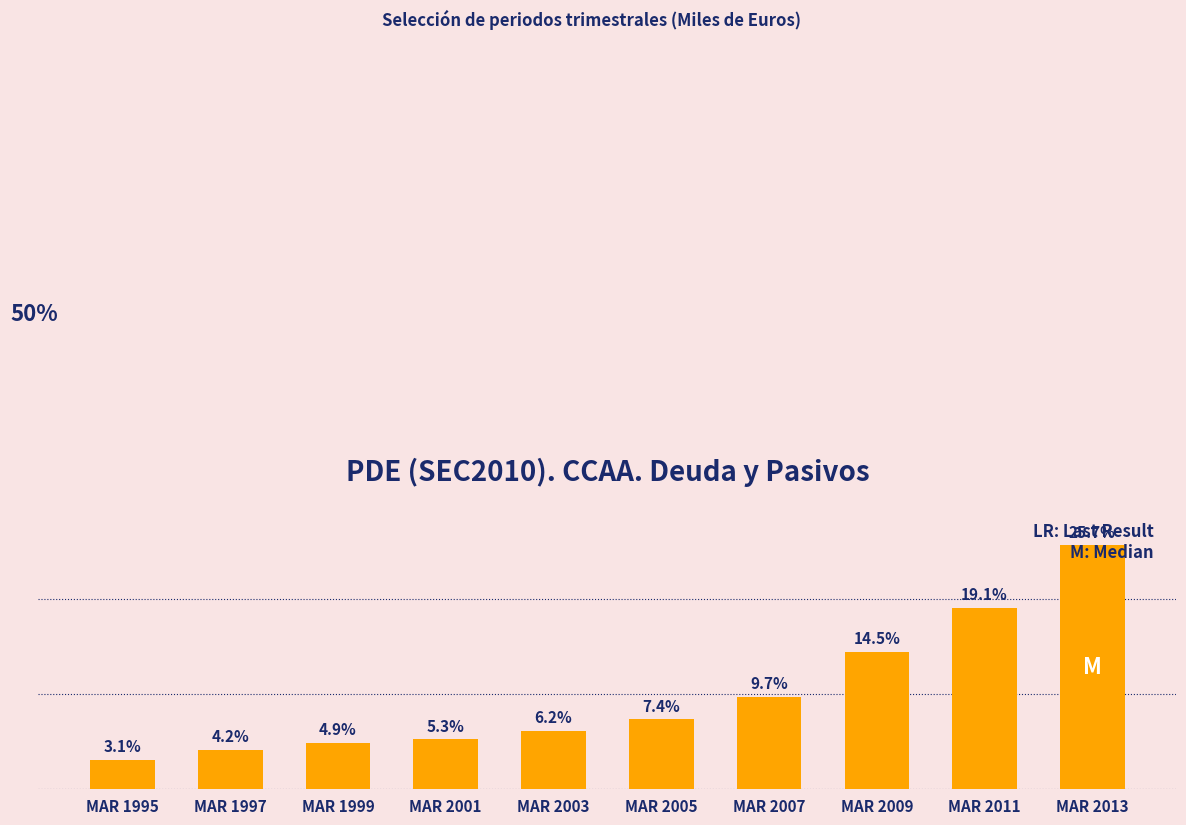

Between MAR 1997 and MAR 2013, which is larger?

MAR 2013